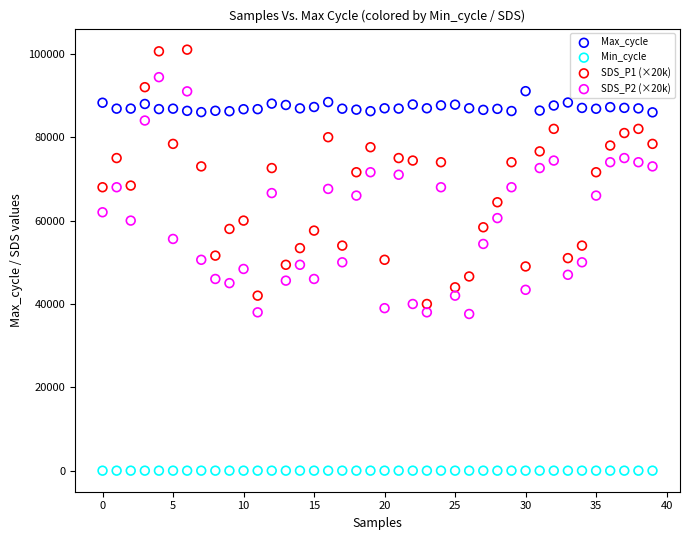

Which series contains the lowest Y value?

Min_cycle